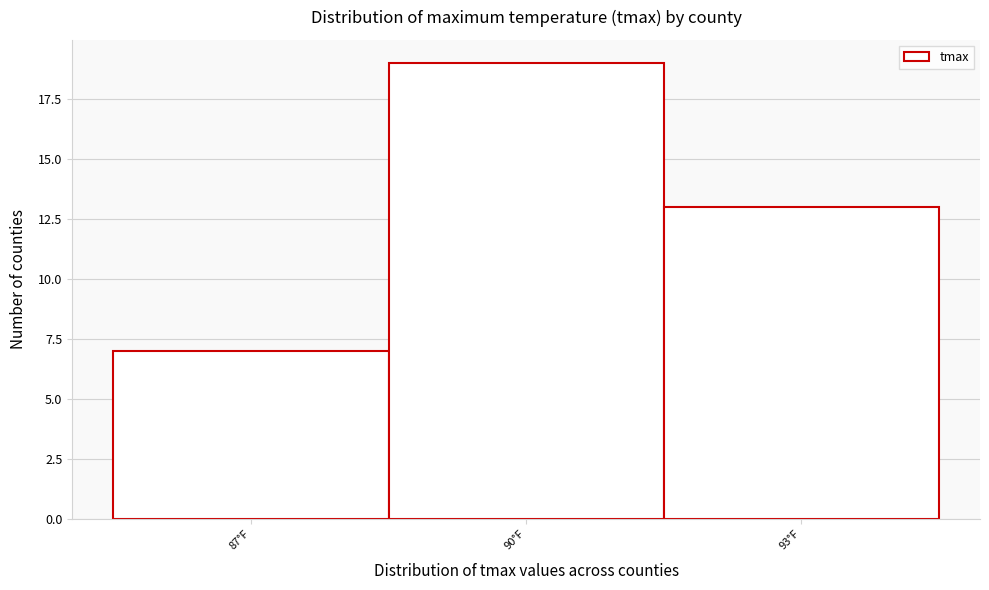

Reading left to right, list all the values displayed in this chart.

7	19	13